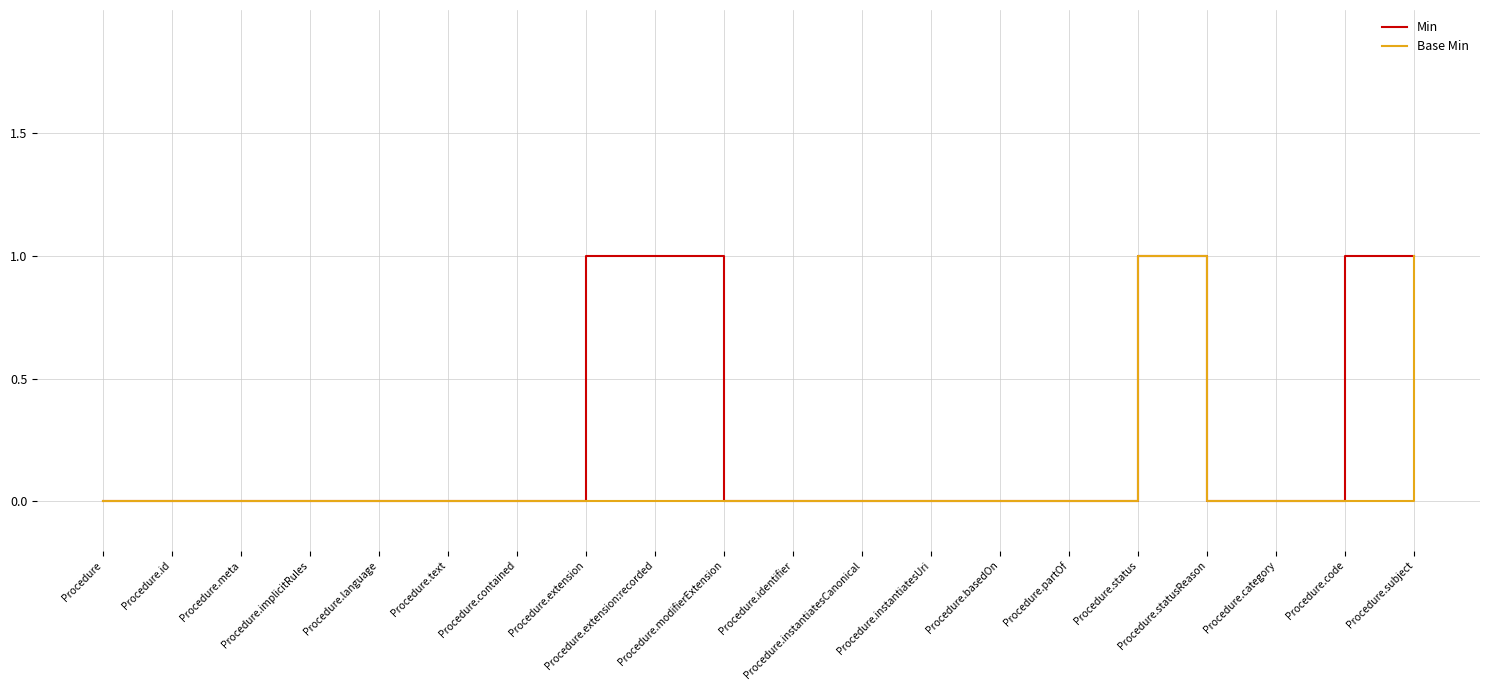

Rank the series by their average value, from highest to lowest.

Min, Base Min